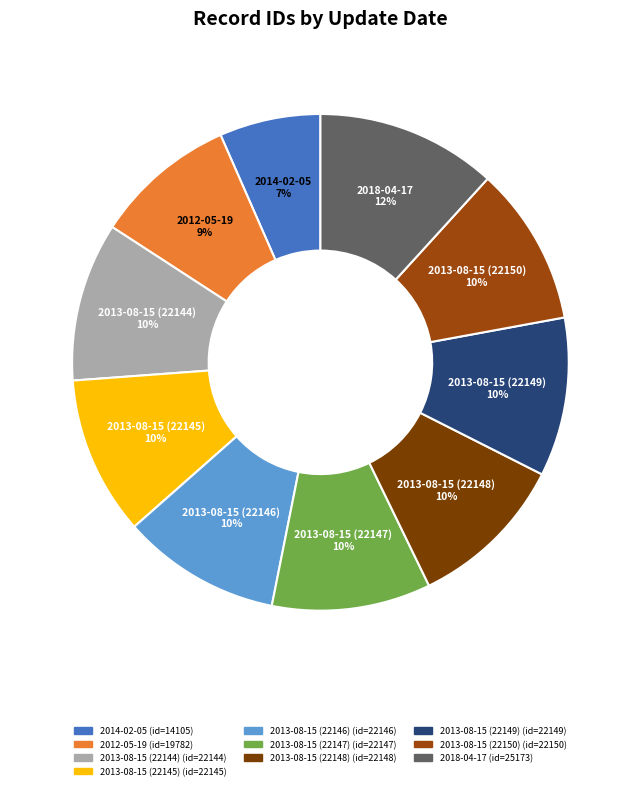

Do 2012-05-19 and 2013-08-15 (22150) together represent more than half of the pie?

No